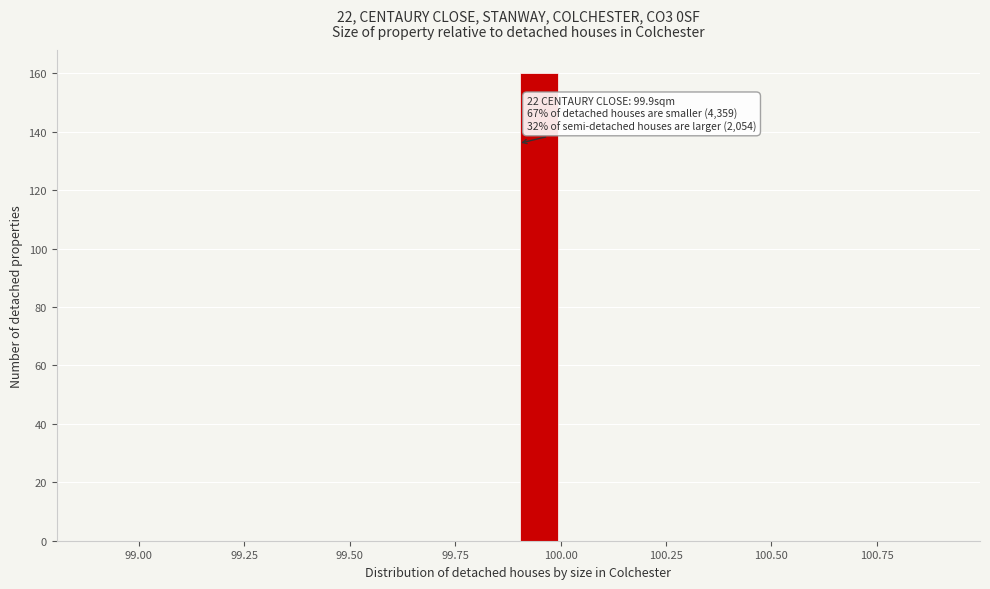

Read against the x-axis, roughly where is the centre of the tallest bar?

99.95